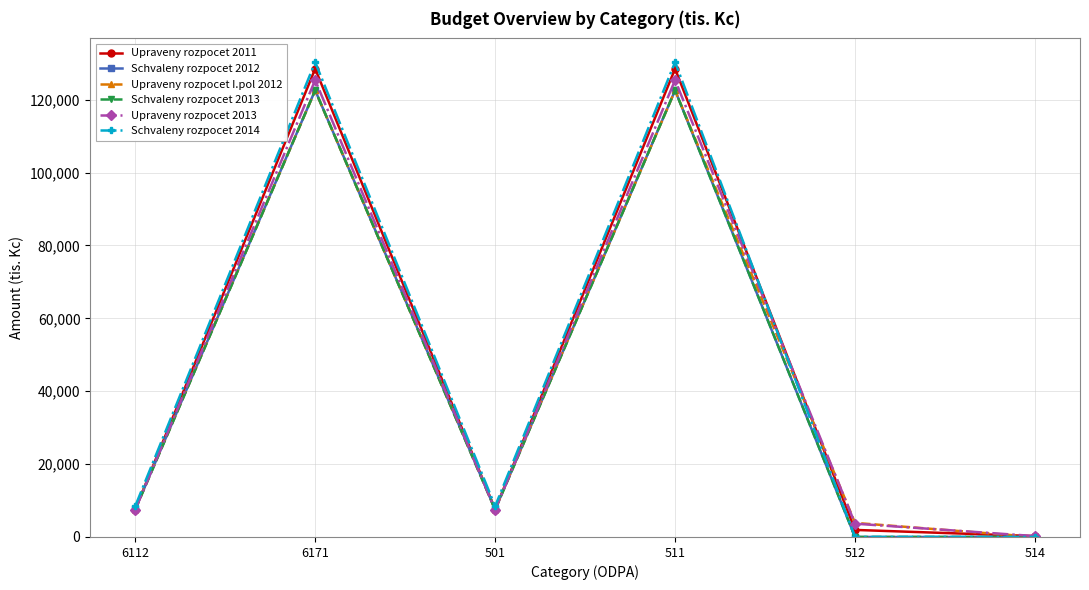

The value of Upraveny rozpocet 2013 at 6171 is 206117. True or false?

False